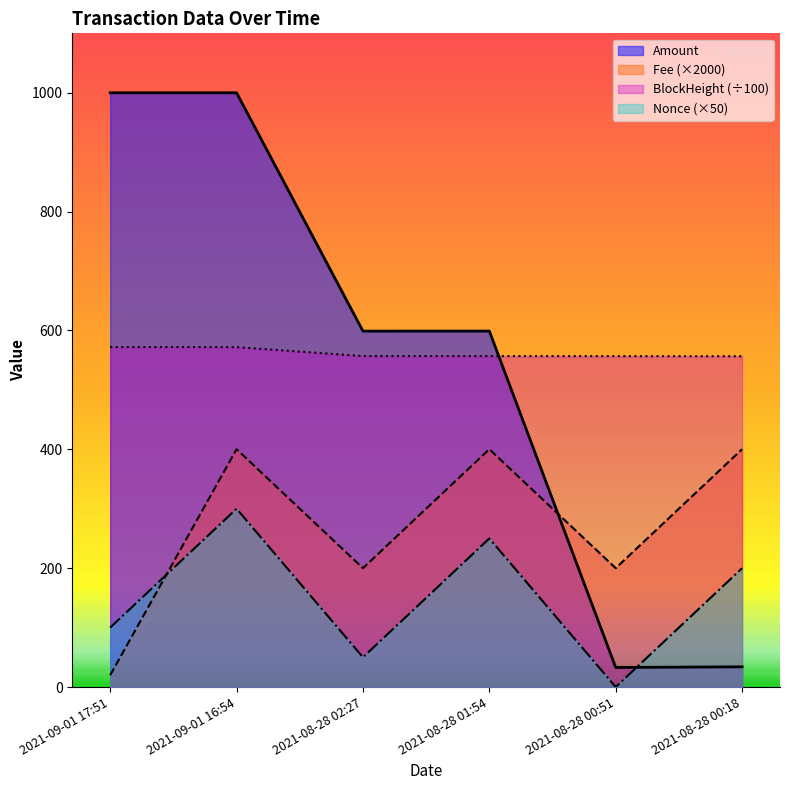

At which label is Nonce closest to 150?

2021-09-01 17:51